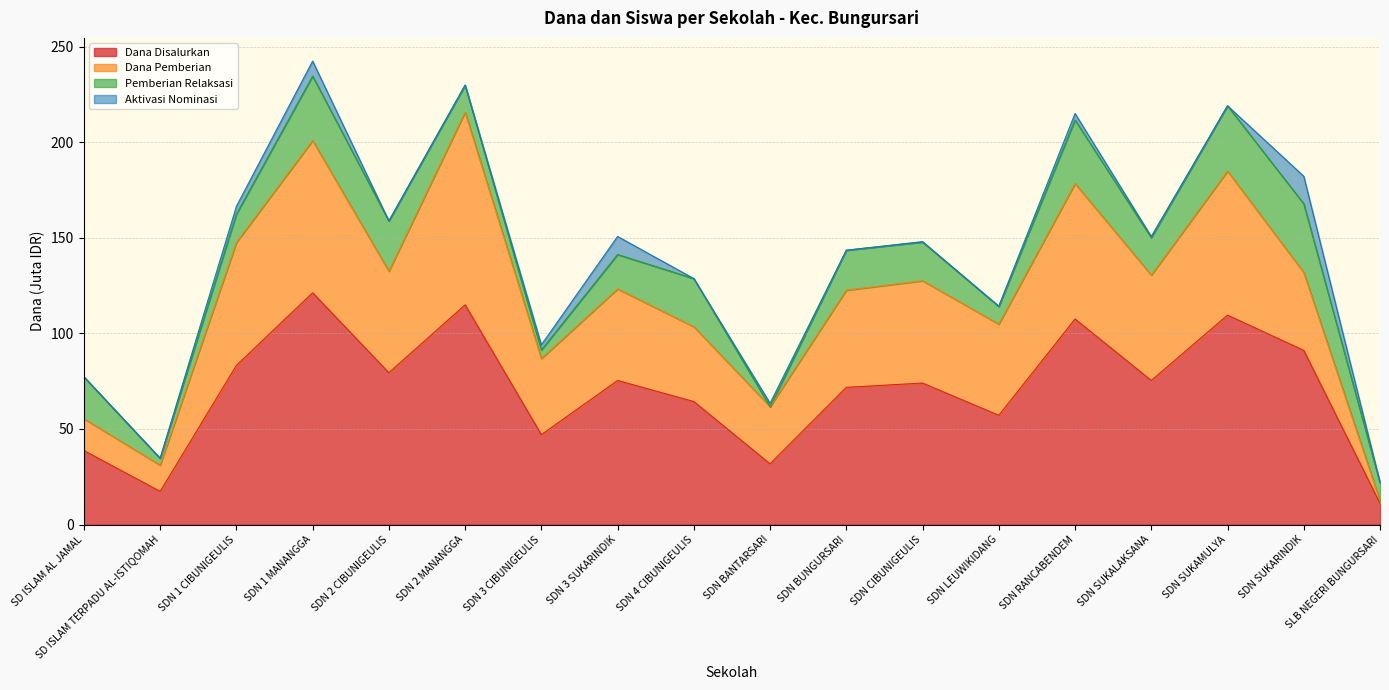

What is the total value across all series at SDN 1 MANANGGA?

242.6